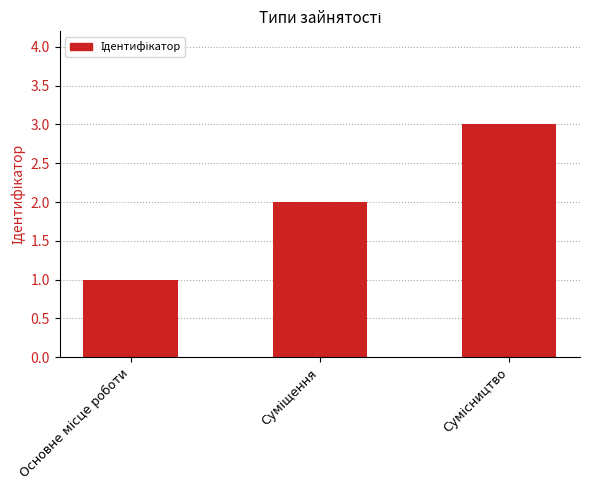

How many bars are there in total?

3